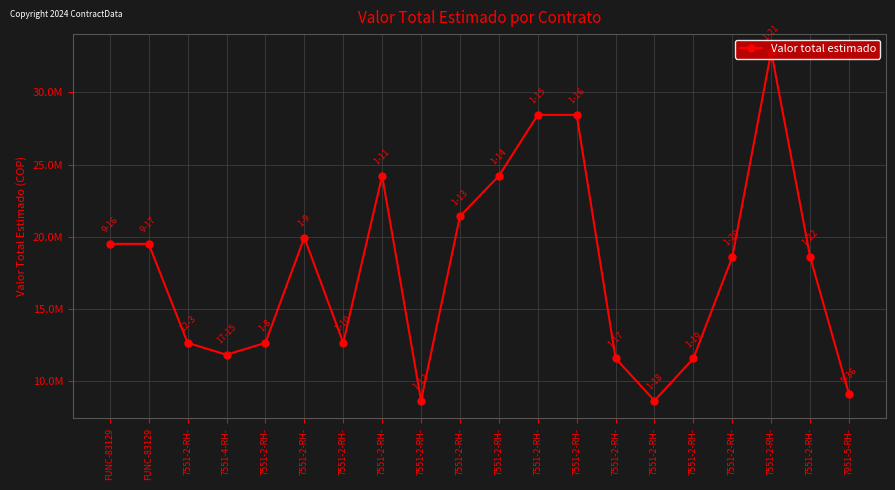

Where is the first local minimum?

7551-4-RH-